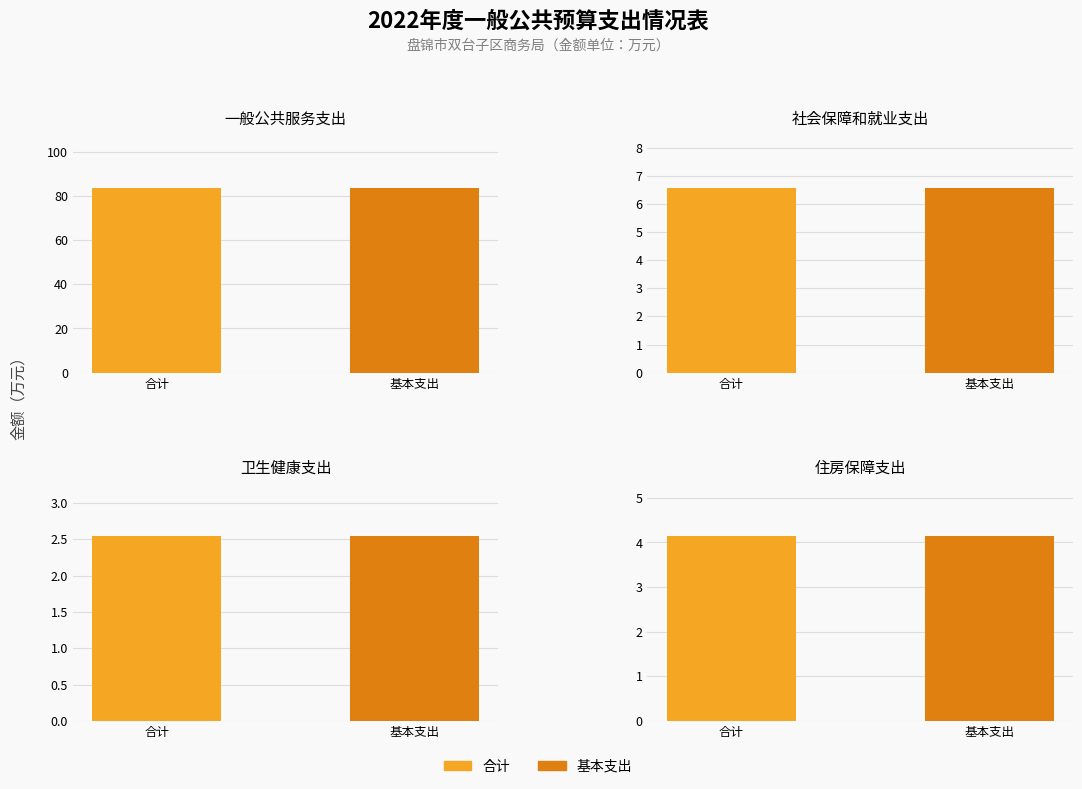

True or false: 合计 has a value of 2.0 at 住房保障支出.

False